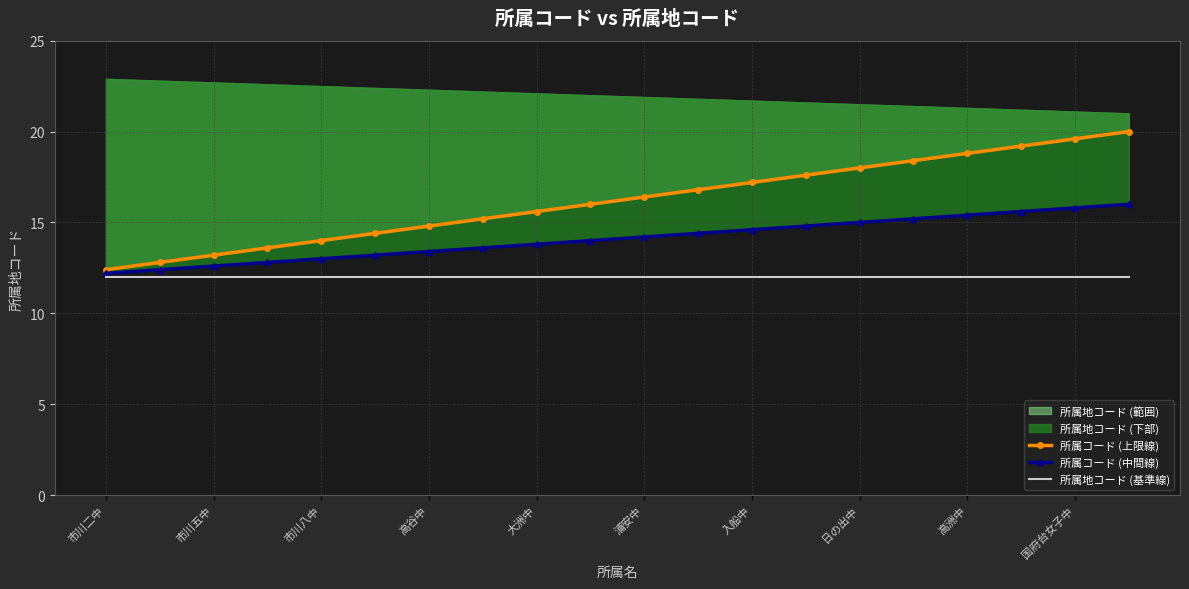

True or false: 所属地コード (基準線) and 所属コード (上限線) intersect in this chart.

False